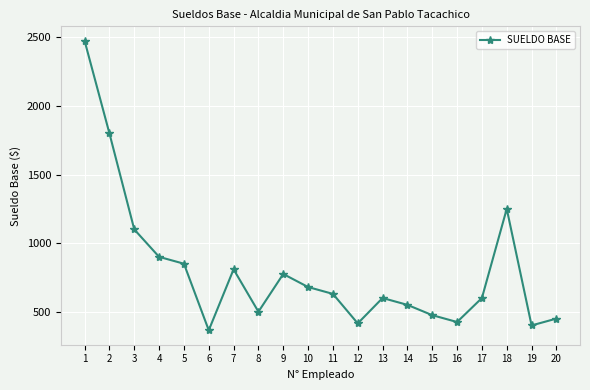

True or false: the data shows 500 at 8.

True